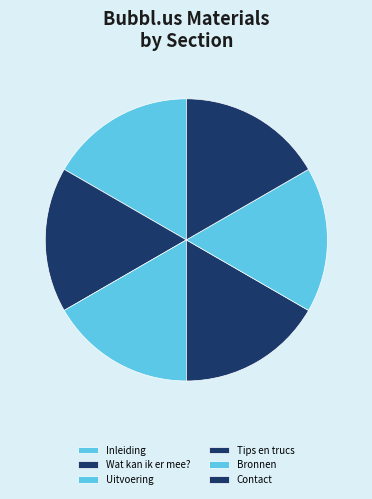

How many segments does this pie chart have?

6